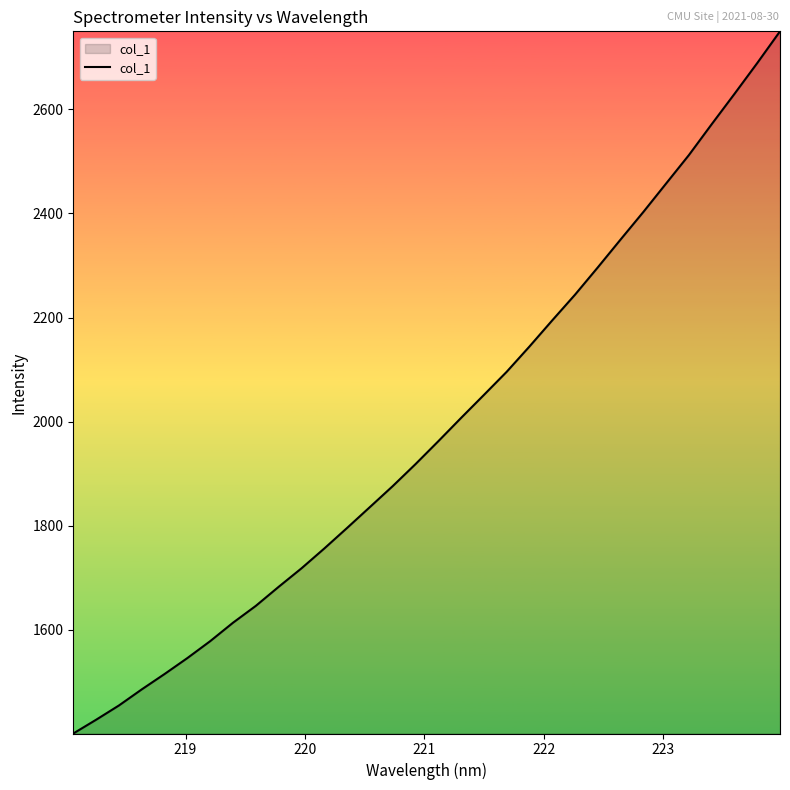

How many lines are shown in the chart?

1